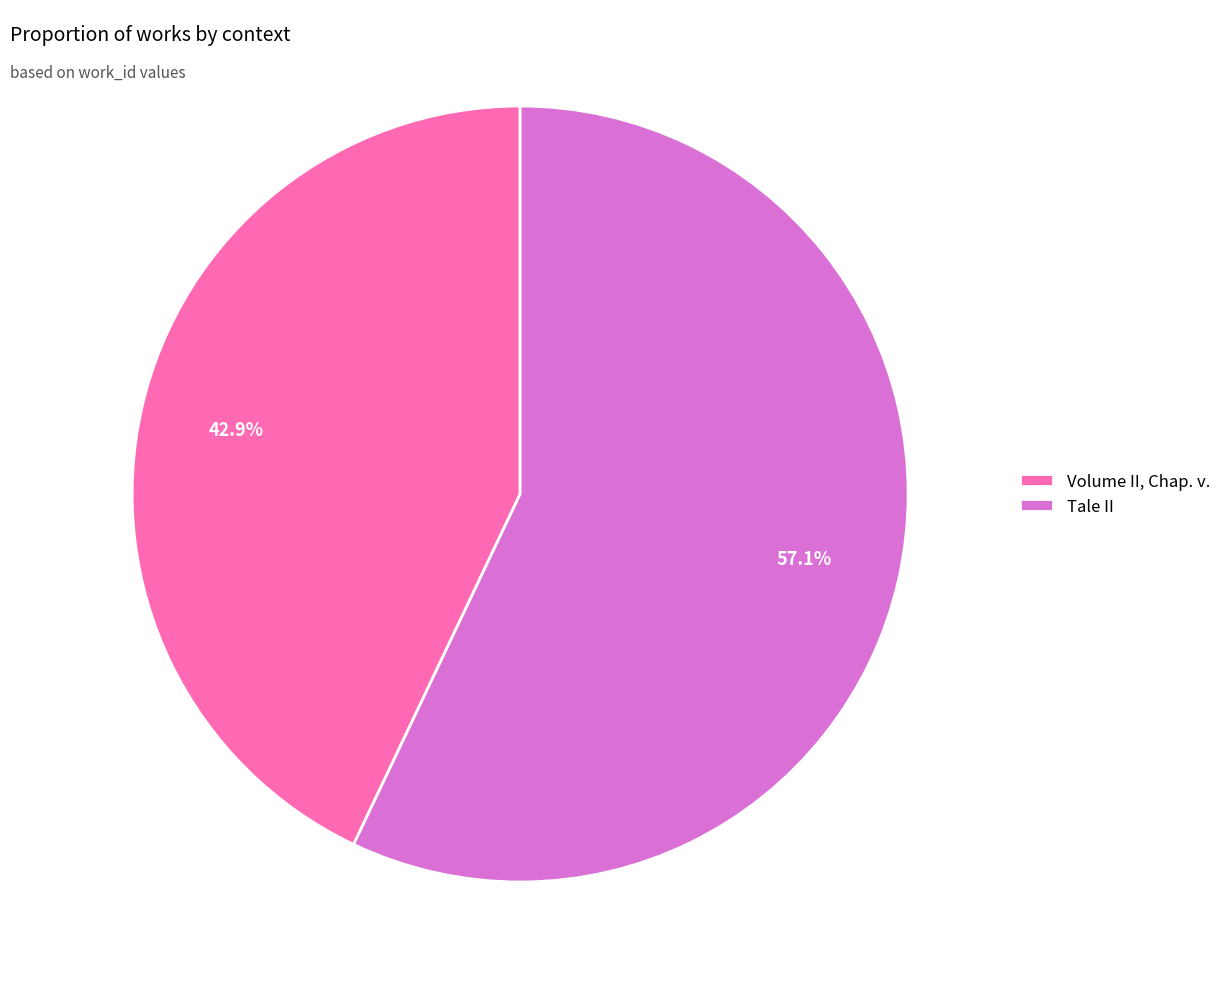

Approximately how many times larger is the value at Volume II, Chap. v. compared to Tale II?

0.8